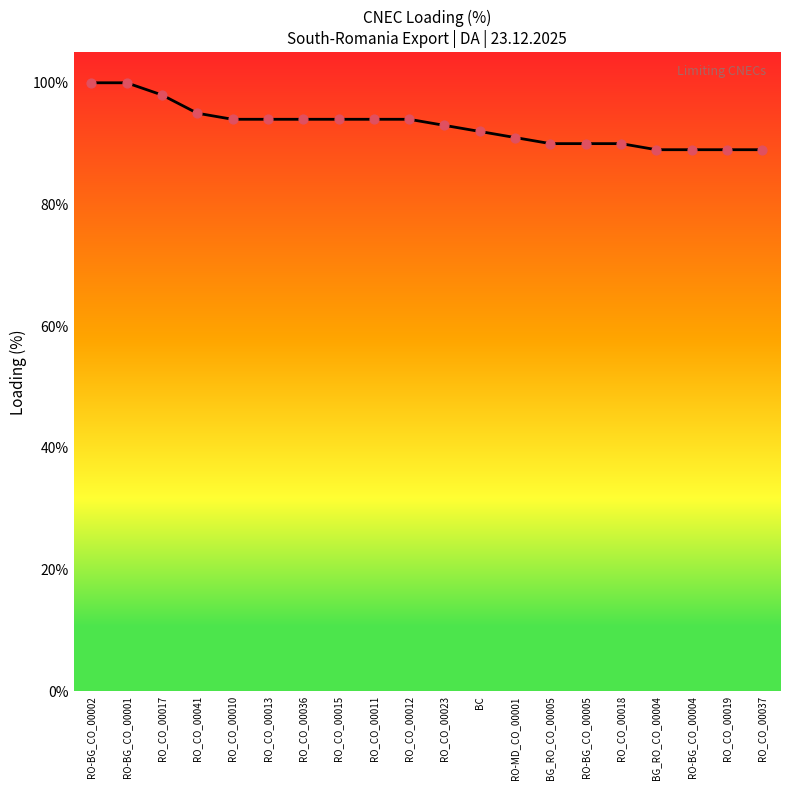

Which has a higher value, BG_RO_CO_00004 or RO_CO_00012?

RO_CO_00012